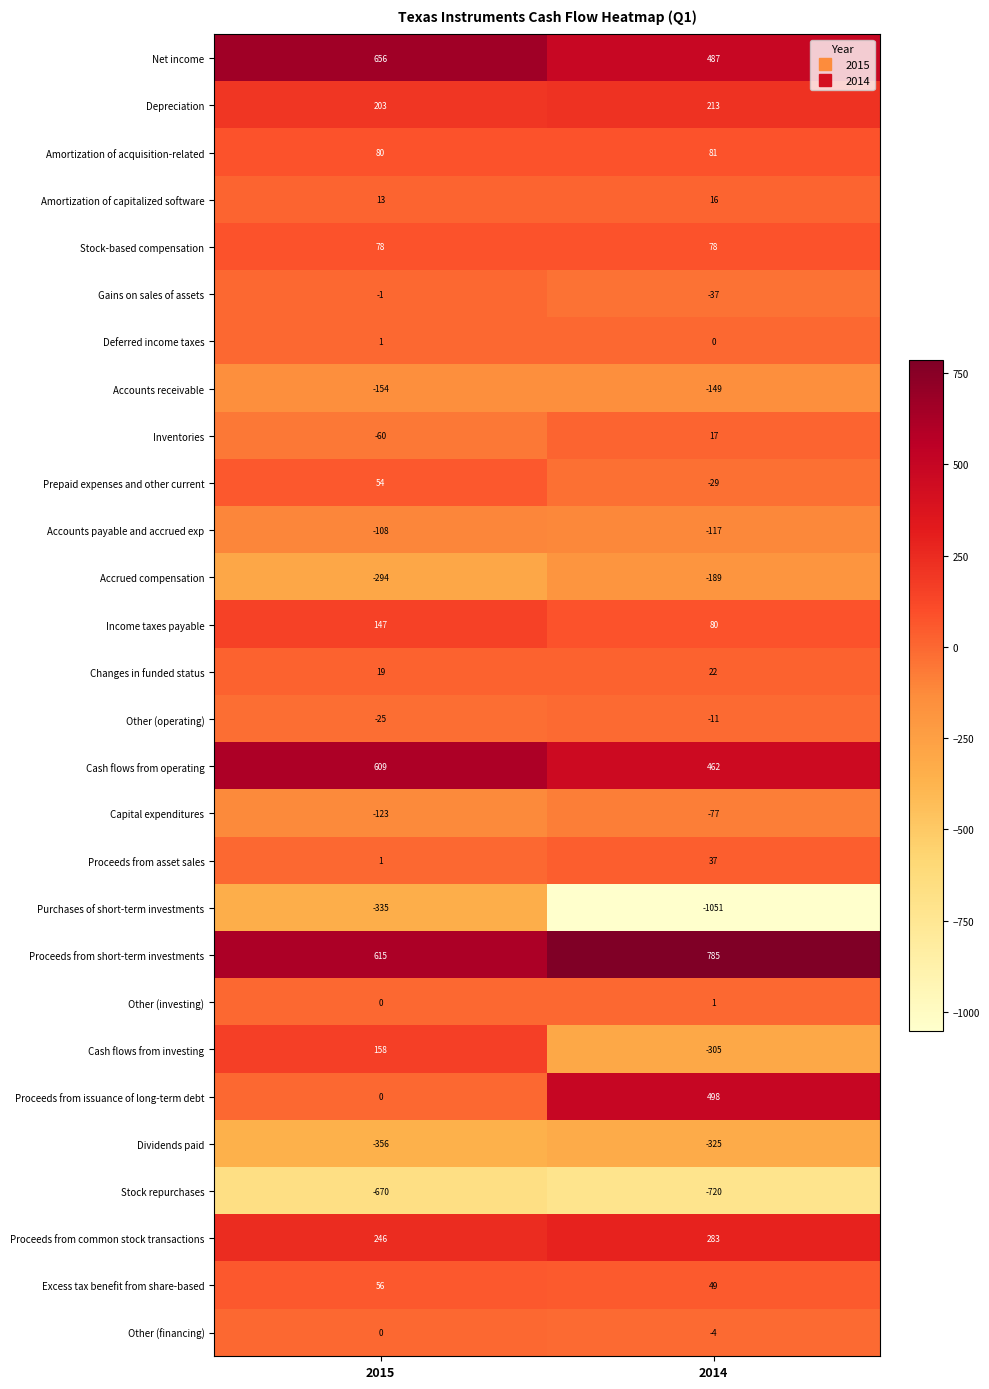

At which category is the sum across all series the highest?

2015